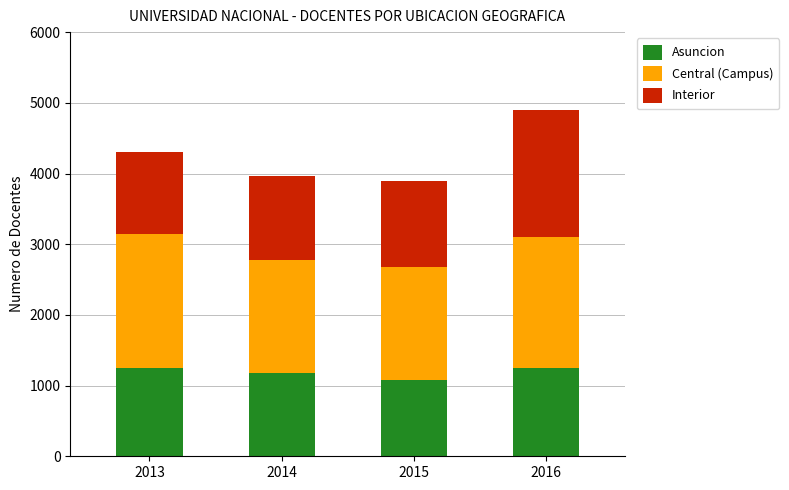

True or false: Asuncion has a value of 505 at 2013.

False